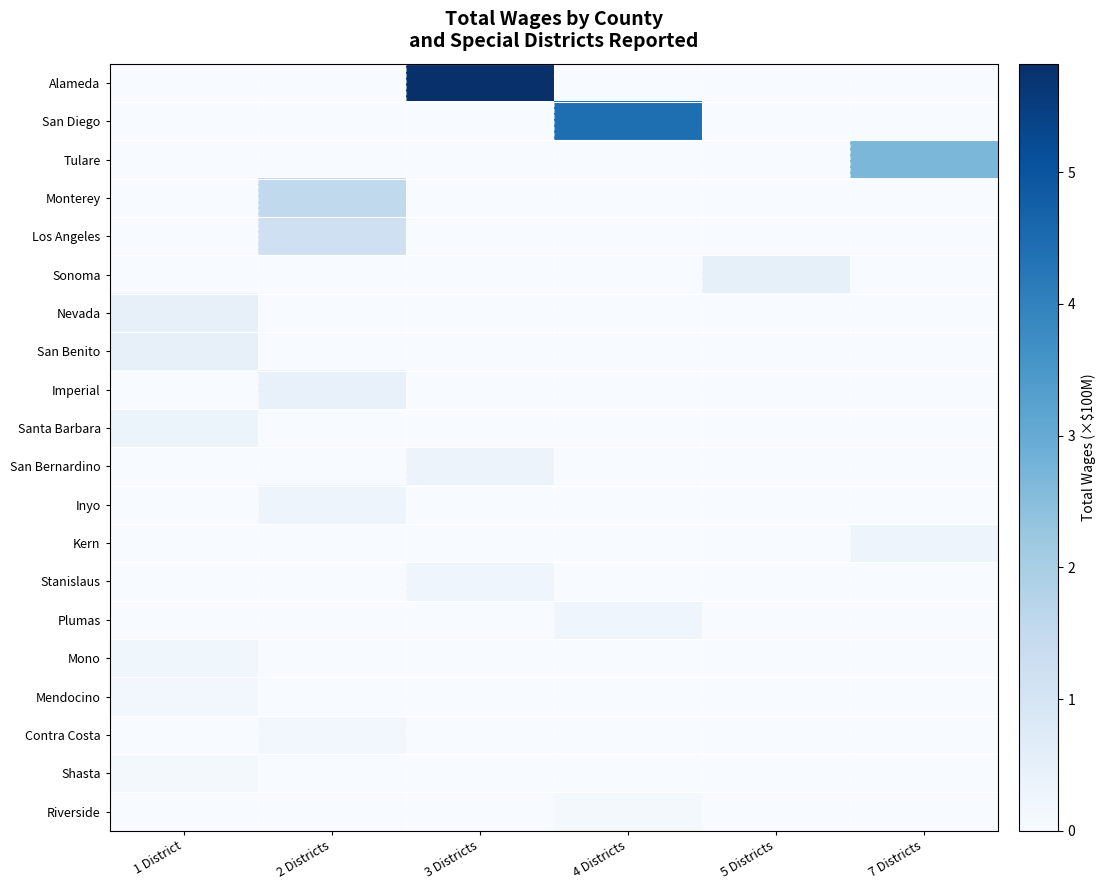

What is the difference between the highest and lowest values at 1 District?

0.5